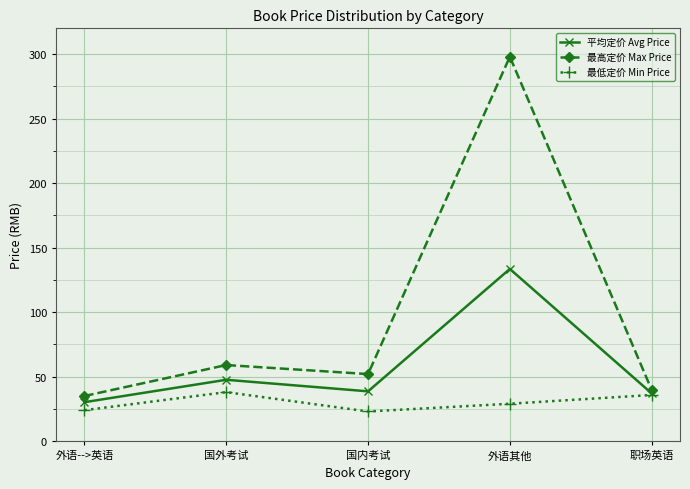

What is the minimum value for 平均定价 Avg Price?

30.2